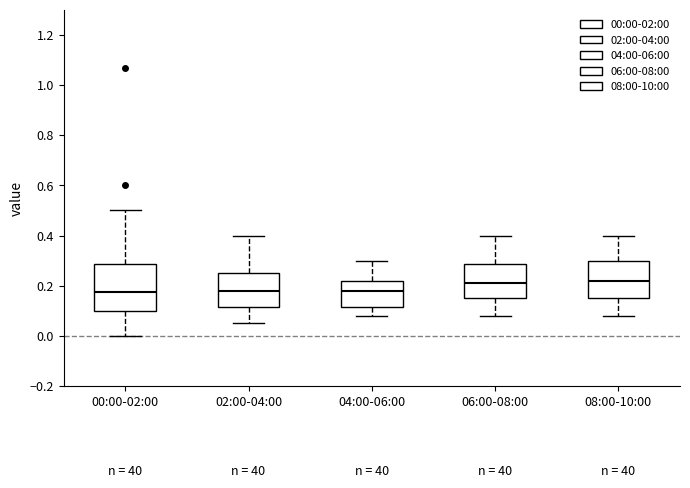

Reading left to right, read every box against the y-axis: the position of its median line, the range the box covers, and the ends of its whiskers. The values are not printed on the chart, so give them approximately, as read against the axis.

00:00-02:00: median 0.18, box 0.10 to 0.28, whiskers 0.00 to 0.50
02:00-04:00: median 0.18, box 0.12 to 0.26, whiskers 0.06 to 0.40
04:00-06:00: median 0.18, box 0.12 to 0.22, whiskers 0.08 to 0.30
06:00-08:00: median 0.22, box 0.16 to 0.28, whiskers 0.08 to 0.40
08:00-10:00: median 0.22, box 0.16 to 0.30, whiskers 0.08 to 0.40